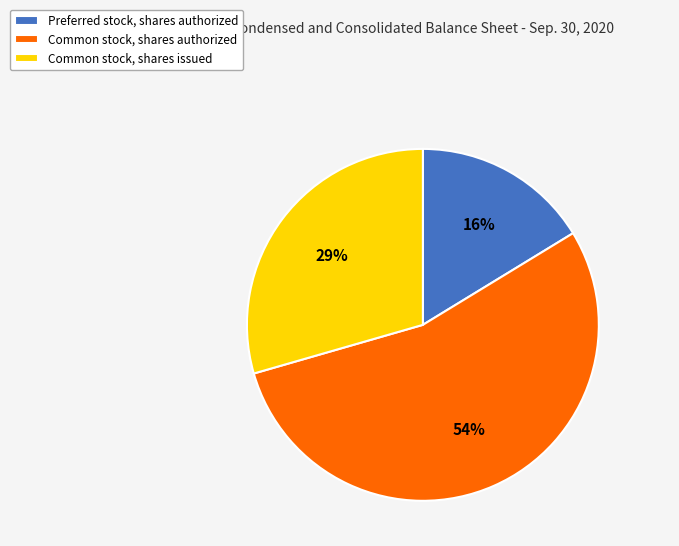

Rank the categories by value from highest to lowest.

Common stock, shares authorized, Common stock, shares issued, Preferred stock, shares authorized